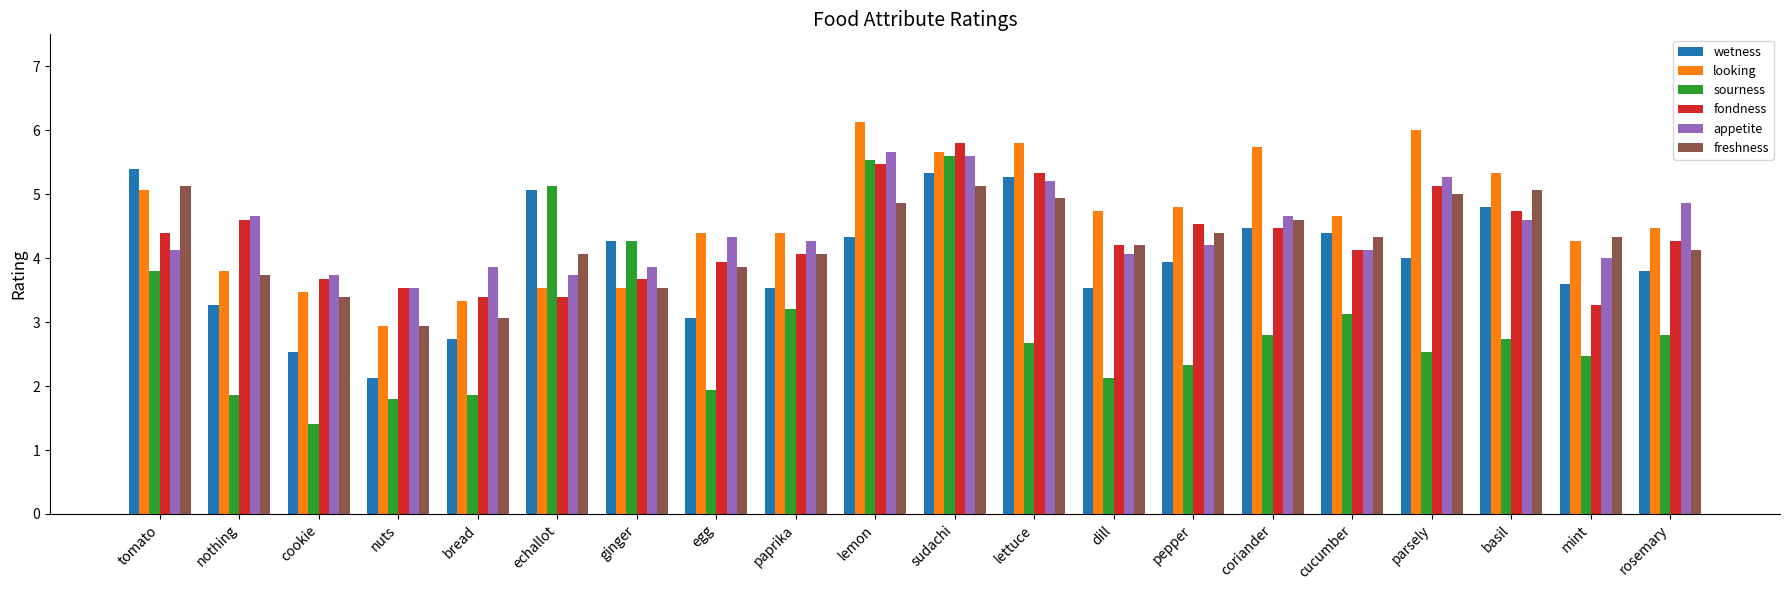

Reading left to right, transcribe all the data shown in this chart.

wetness: 5.4	3.3	2.5	2.1	2.7	5.1	4.3	3.1	3.5	4.3	5.3	5.3	3.5	3.9	4.5	4.4	4.0	4.8	3.6	3.8
looking: 5.1	3.8	3.5	2.9	3.3	3.5	3.5	4.4	4.4	6.1	5.7	5.8	4.7	4.8	5.7	4.7	6.0	5.3	4.3	4.5
sourness: 3.8	1.9	1.4	1.8	1.9	5.1	4.3	1.9	3.2	5.5	5.6	2.7	2.1	2.3	2.8	3.1	2.5	2.7	2.5	2.8
fondness: 4.4	4.6	3.7	3.5	3.4	3.4	3.7	3.9	4.1	5.5	5.8	5.3	4.2	4.5	4.5	4.1	5.1	4.7	3.3	4.3
appetite: 4.1	4.7	3.7	3.5	3.9	3.7	3.9	4.3	4.3	5.7	5.6	5.2	4.1	4.2	4.7	4.1	5.3	4.6	4.0	4.9
freshness: 5.1	3.7	3.4	2.9	3.1	4.1	3.5	3.9	4.1	4.9	5.1	4.9	4.2	4.4	4.6	4.3	5.0	5.1	4.3	4.1